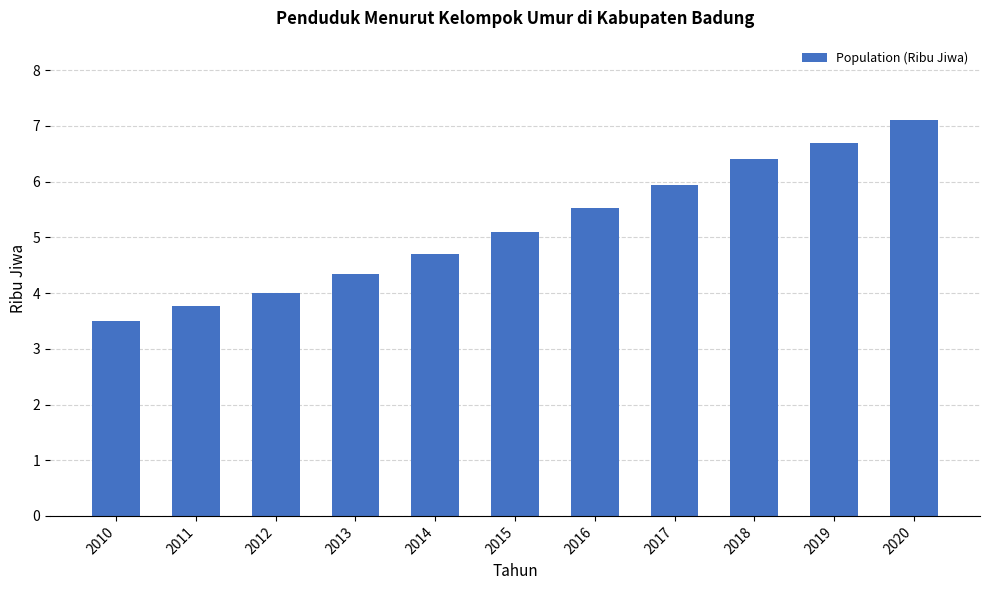

What is the value of the 6th bar from the left?

5.1